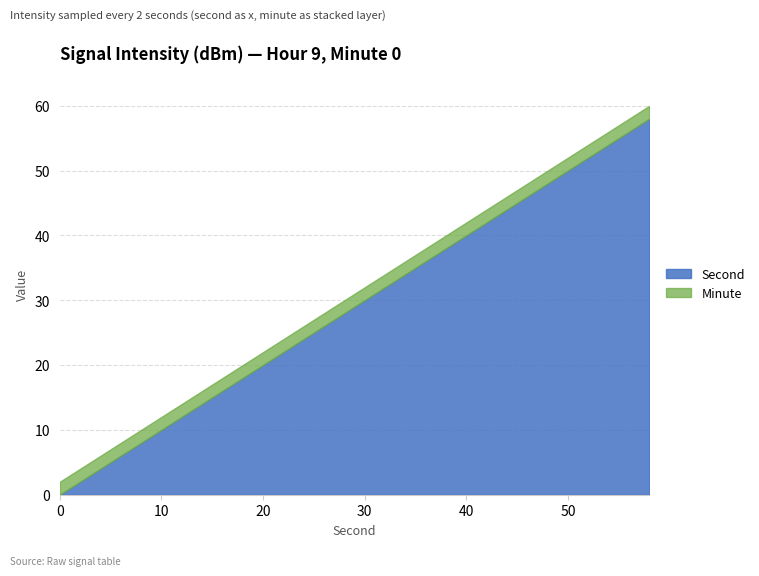

What is the maximum value for Second?

58